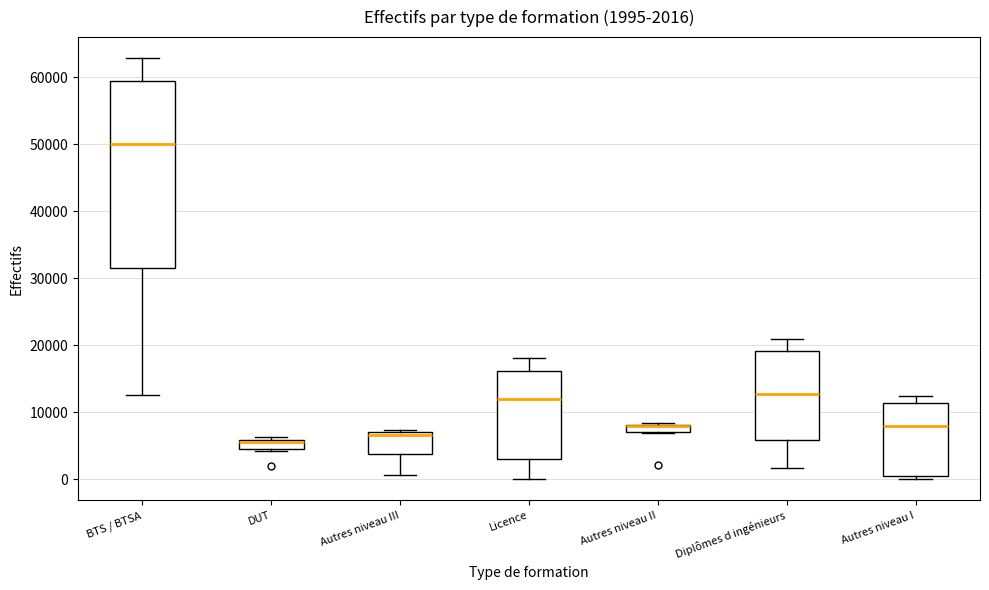

Comparing the boxes themselves (not the whiskers), which one is the tallest?

BTS / BTSA